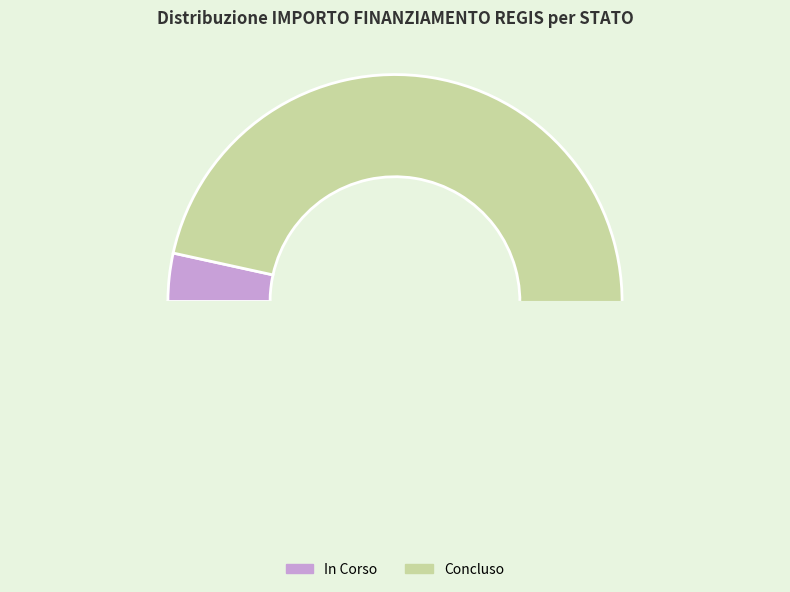

Count the number of slices in the pie.

2